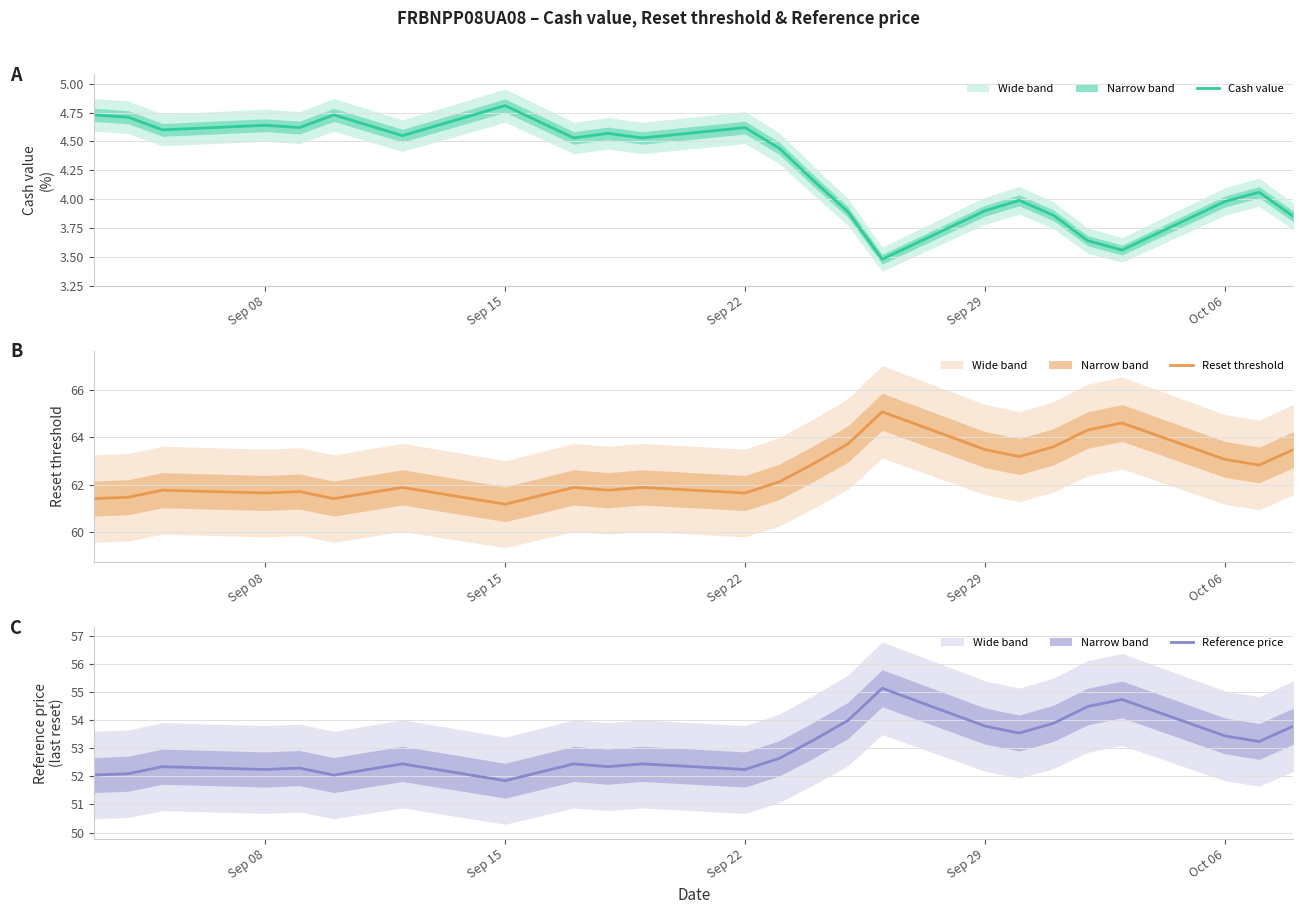

How many lines are shown in the chart?

3